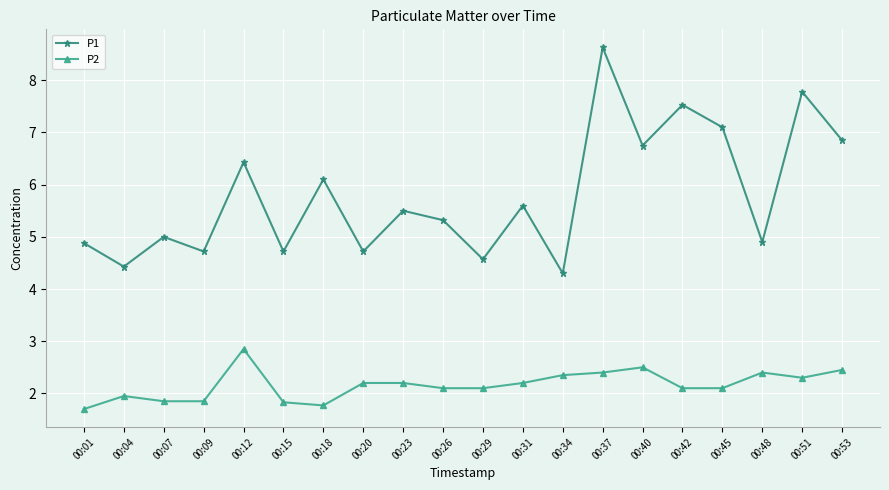

Which series has the widest spread of values?

P1